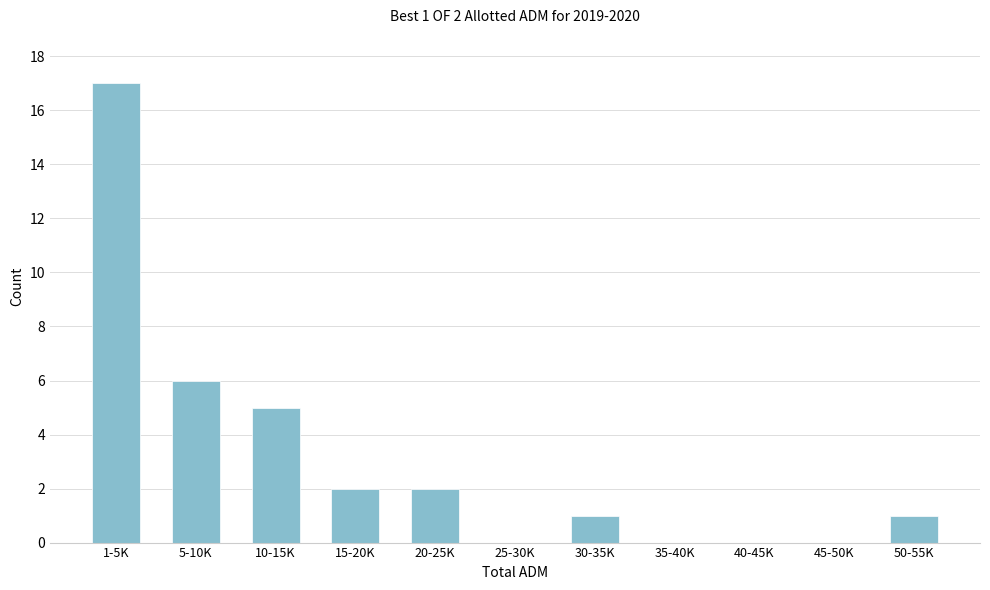

Reading left to right, transcribe all the data shown in this chart.

1-5K=17	5-10K=6	10-15K=5	15-20K=2	20-25K=2	25-30K=0	30-35K=1	35-40K=0	40-45K=0	45-50K=0	50-55K=1